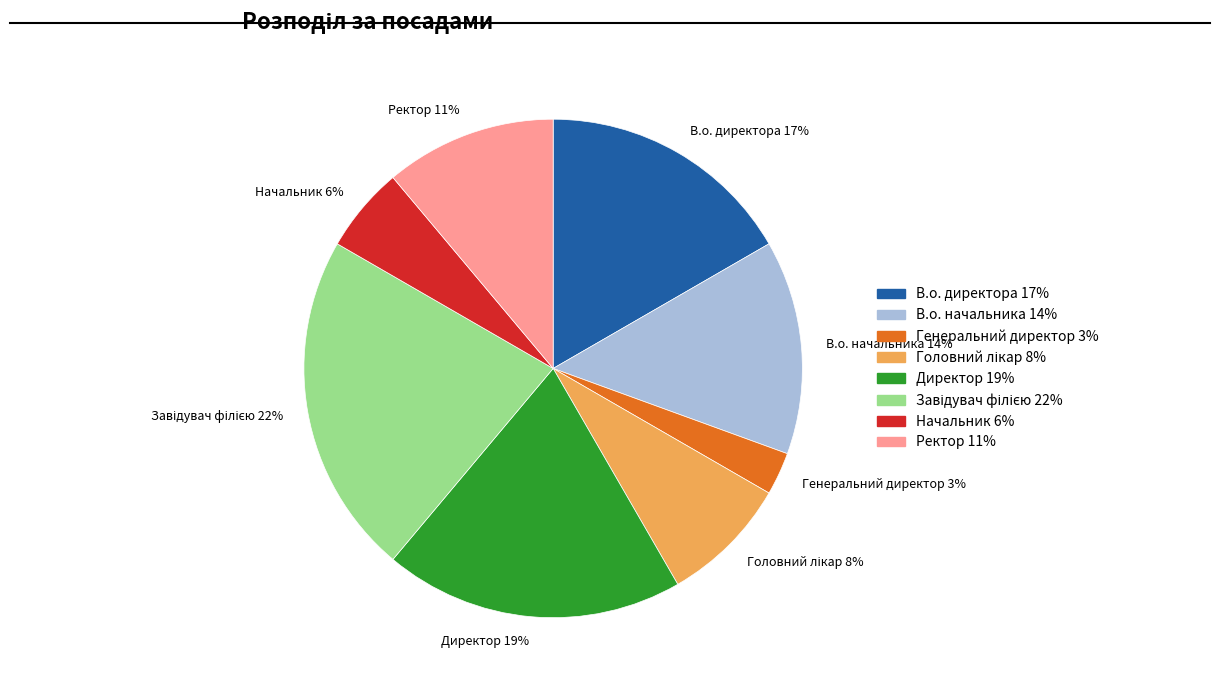

Which has a higher value, Директор 19% or Ректор 11%?

Директор 19%